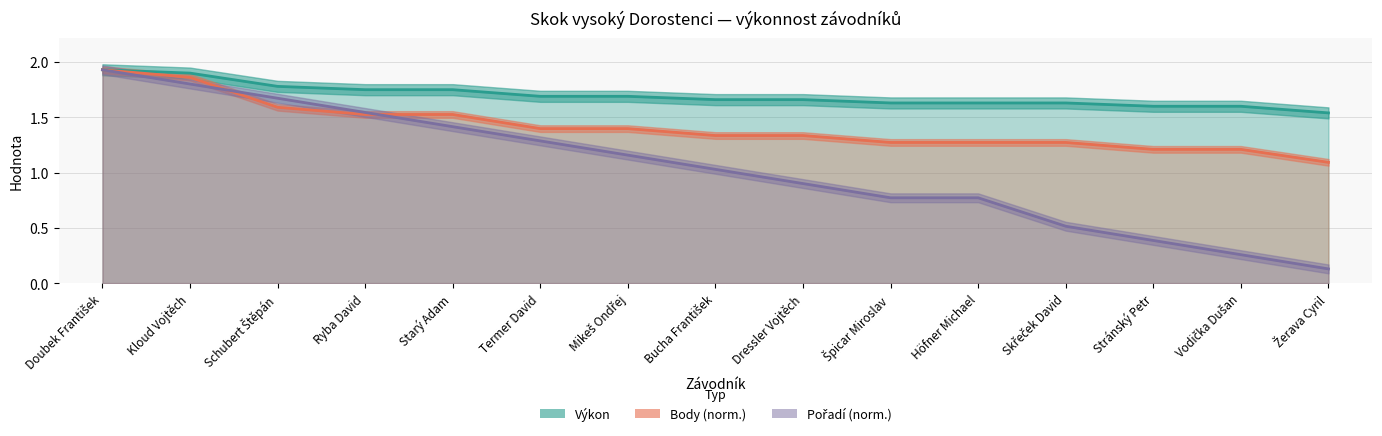

Read the Výkon value at Skřeček David.

1.6